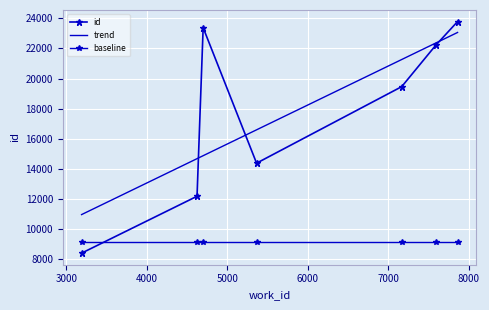

What is the minimum value shown in the chart?

8414.0